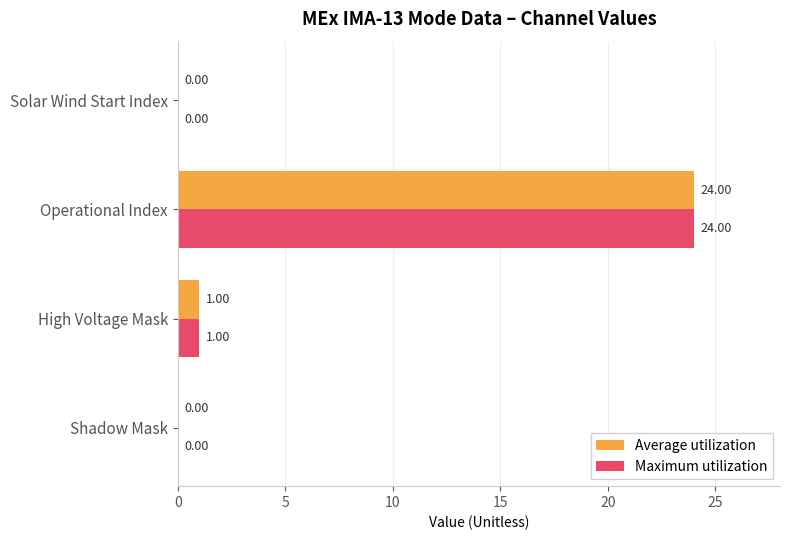

At which label does Maximum utilization reach its peak?

Operational Index